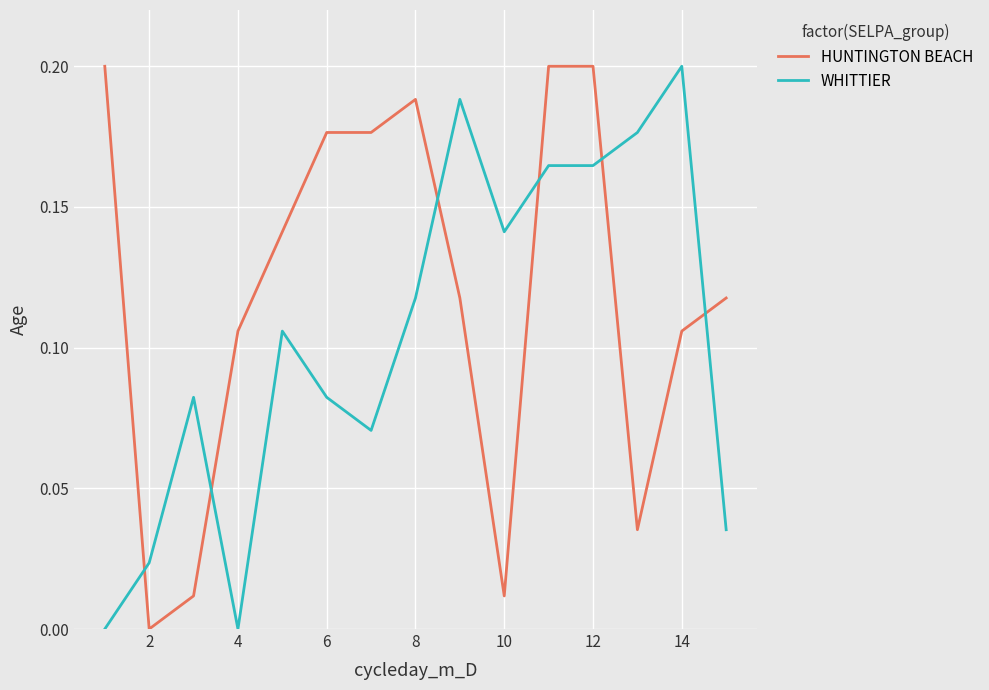

Which series ends up on top after the final intersection of WHITTIER and HUNTINGTON BEACH?

HUNTINGTON BEACH